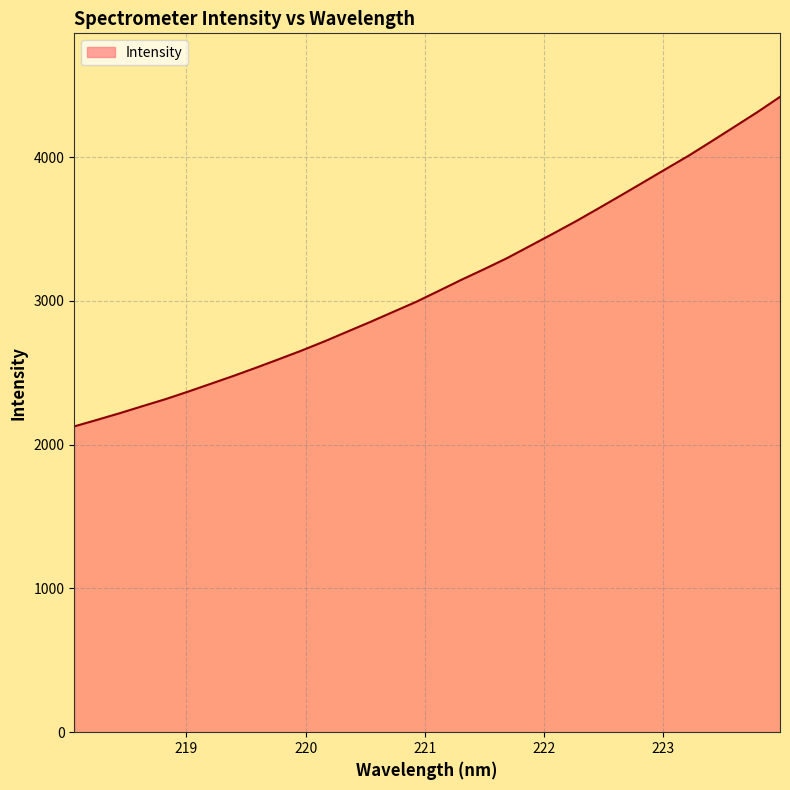

What is the greatest value displayed?

4419.6